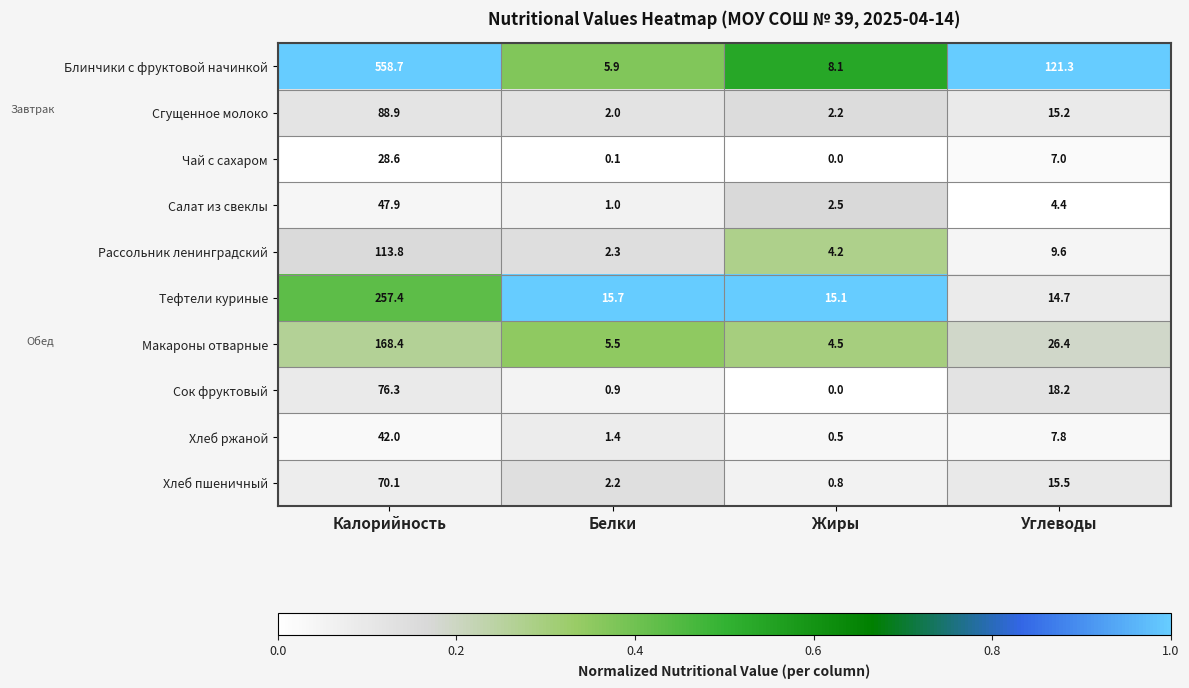

Which series has the widest spread of values?

Блинчики с фруктовой начинкой